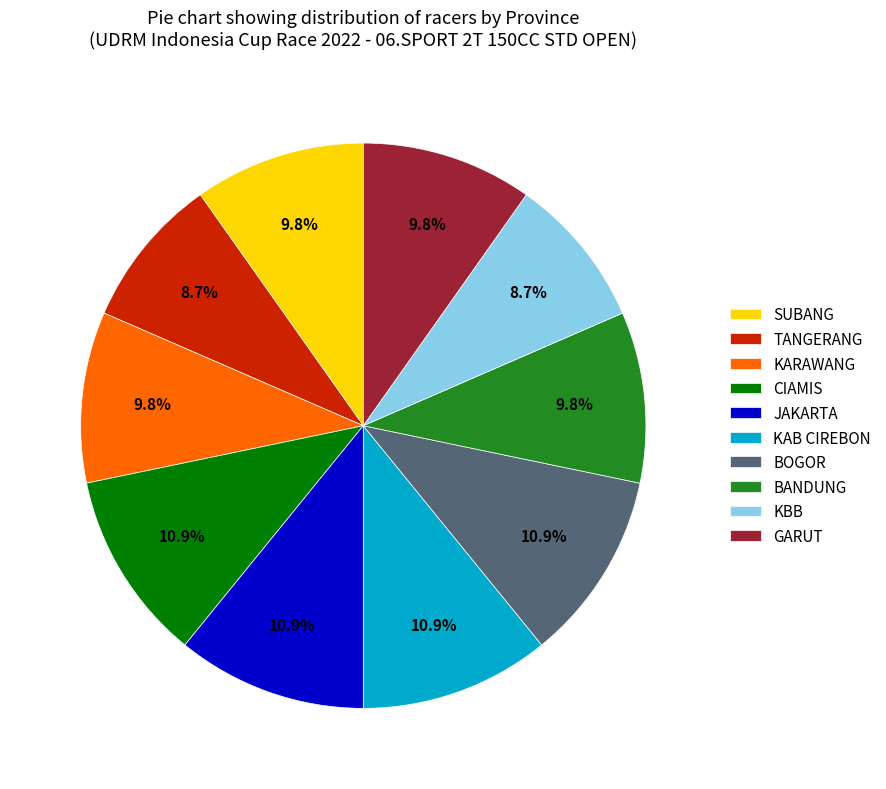

Count the number of slices in the pie.

10